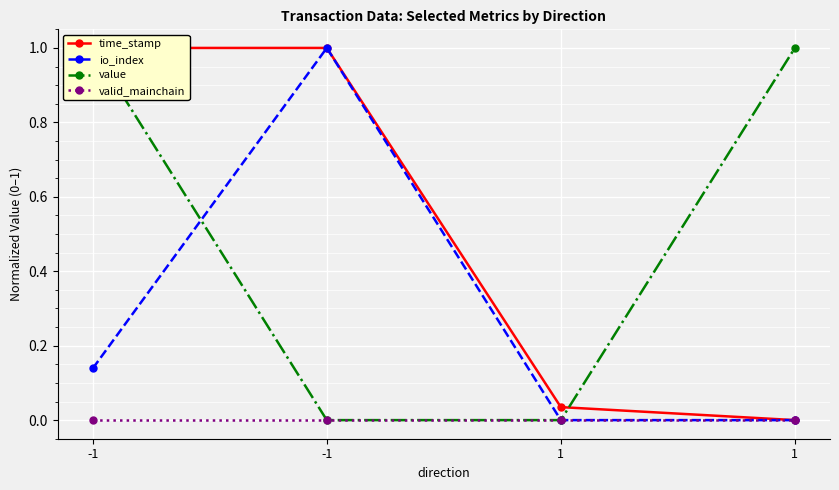

At -1, list the series in order from smallest to largest.

valid_mainchain, io_index, time_stamp, value